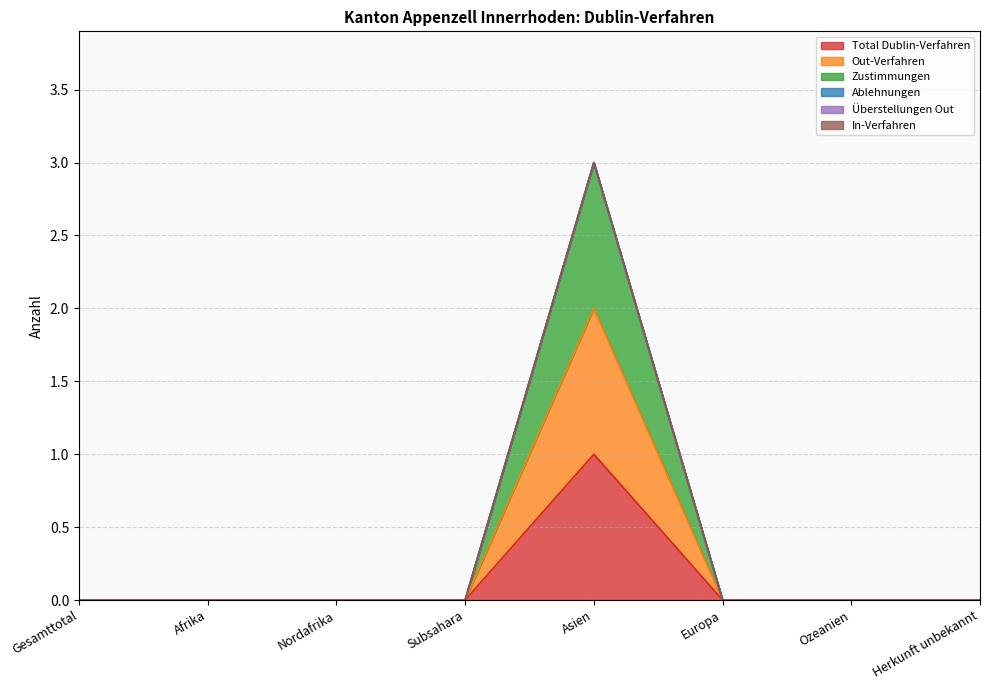

The value of Total Dublin-Verfahren at Gesamttotal is 0. True or false?

False